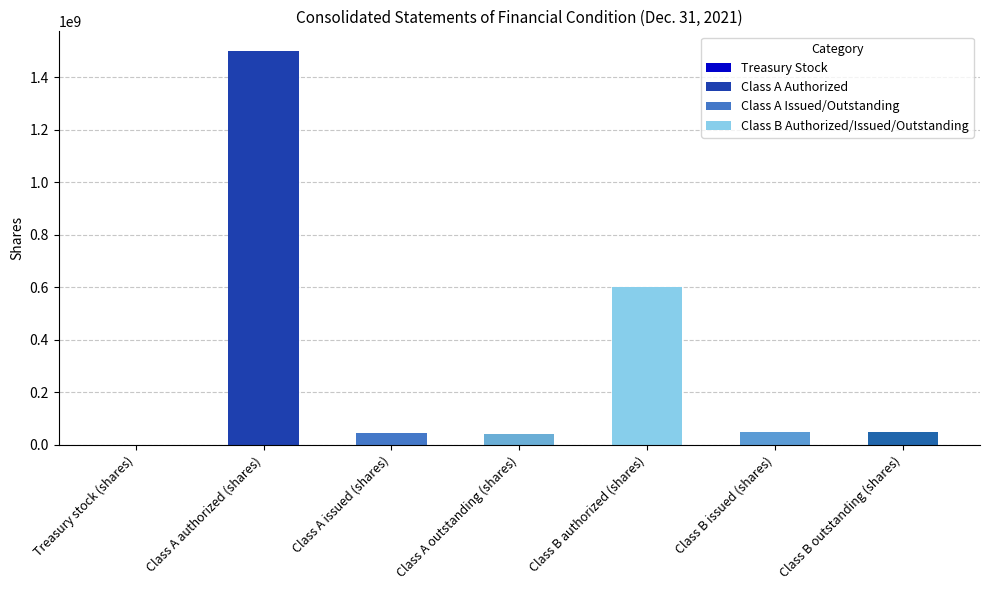

At which category does the chart reach its peak across all series?

Class A authorized (shares)